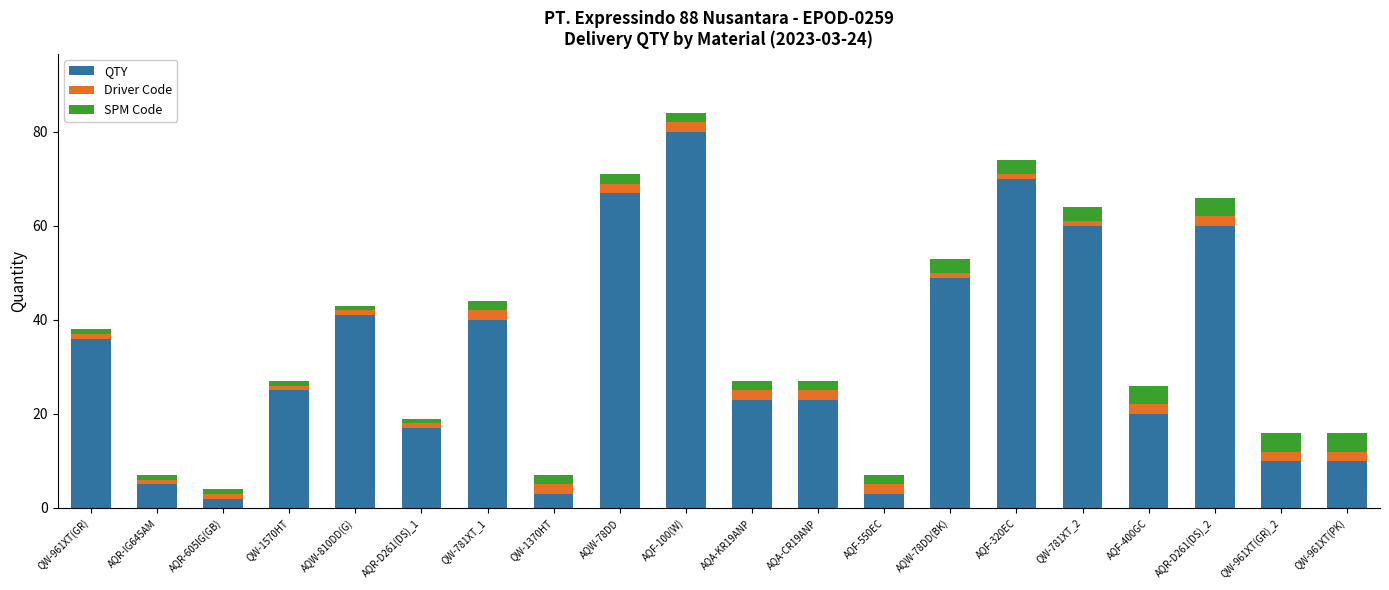

Which category has the highest value in the QTY series?

AQF-100(W)